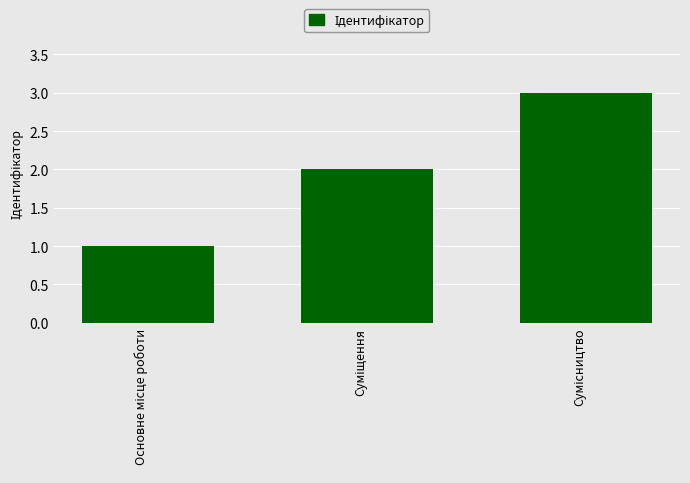

Reading left to right, extract all data points from this chart.

1	2	3